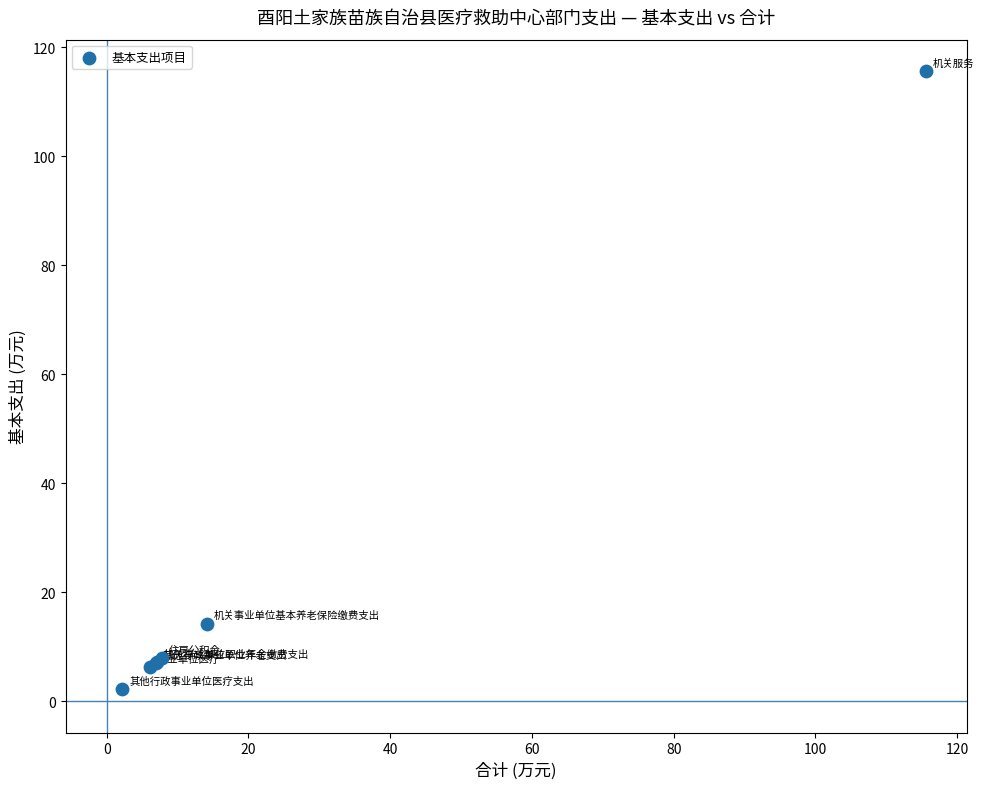

What Y value in the scatter plot is closest to 58?

14.2